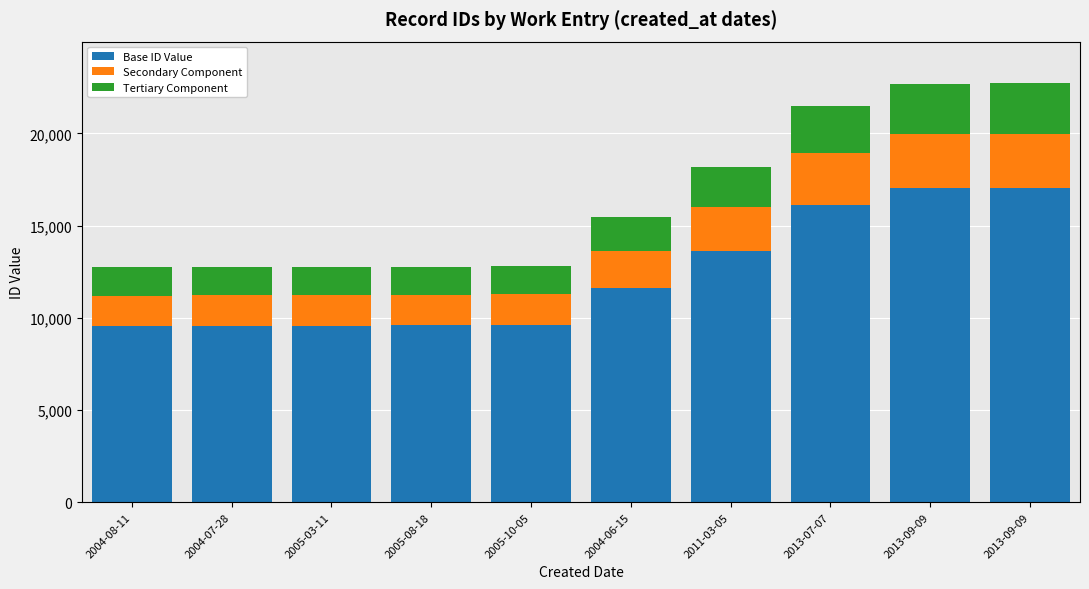

Rank the series by their maximum value, from highest to lowest.

Base ID Value, Secondary Component, Tertiary Component